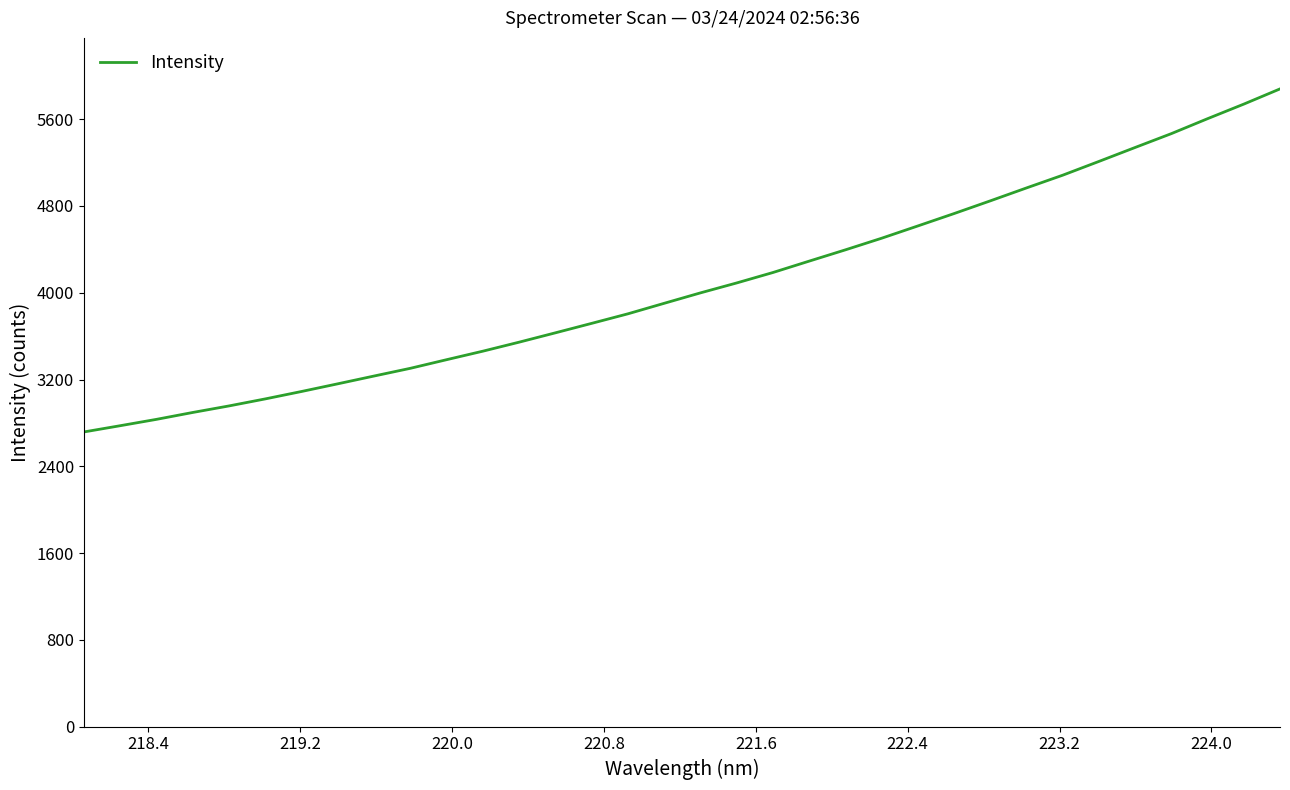

What is the difference between the maximum and minimum values?

3163.3